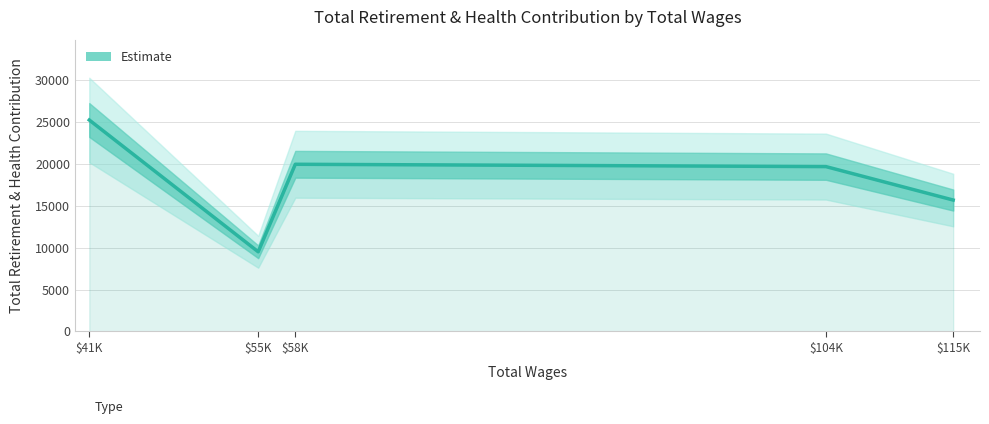

Which label corresponds to the largest value in the chart?

$41K